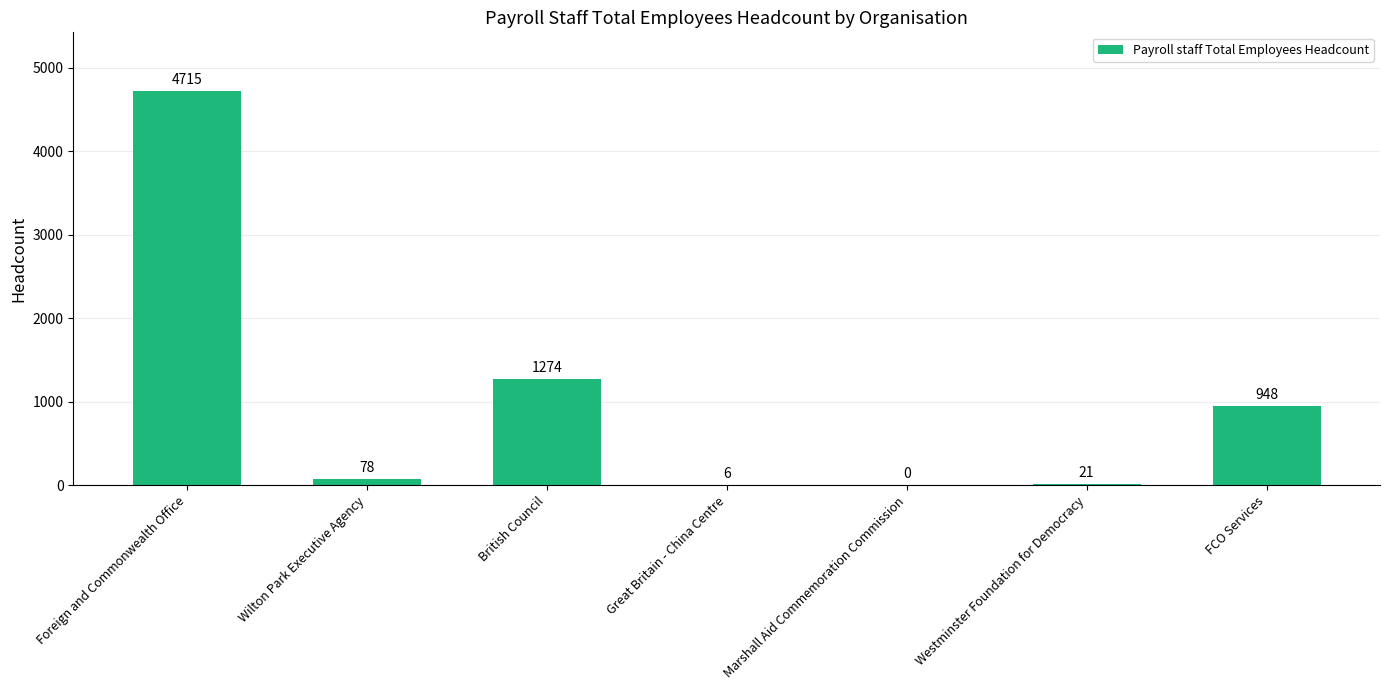

At which category does the chart reach its peak across all series?

Foreign and Commonwealth Office